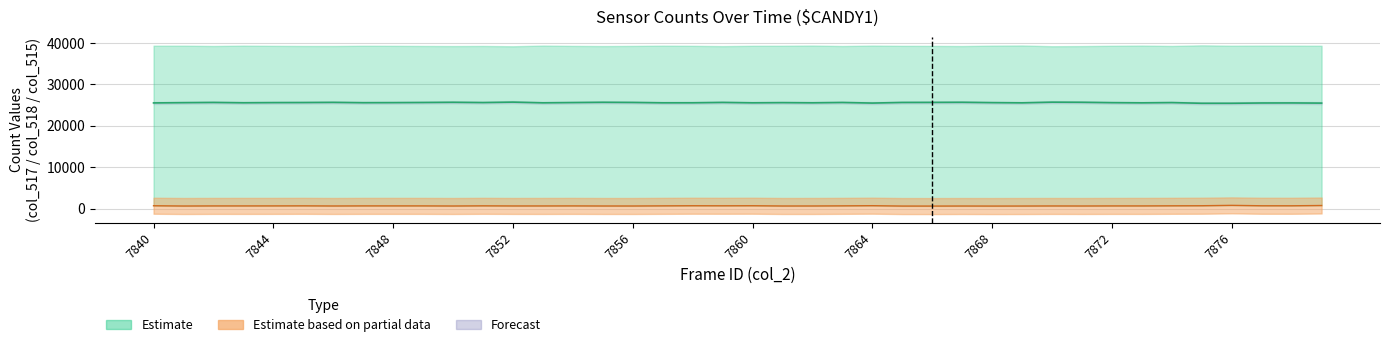

What value does the col_517 series have at 7875?

25422